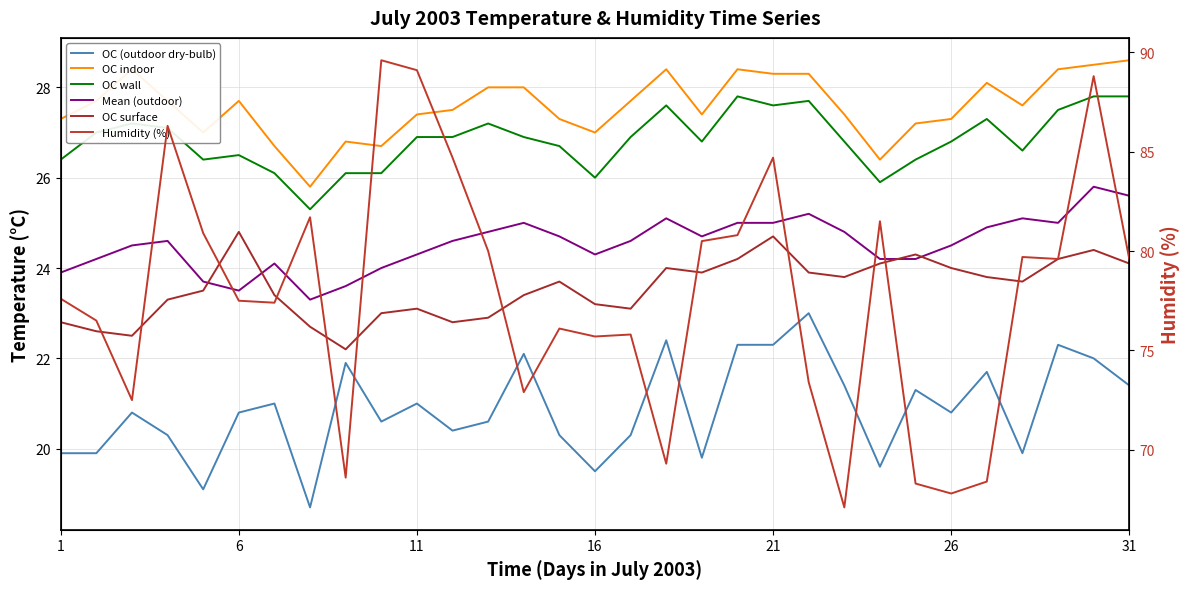

How many lines are shown in the chart?

6